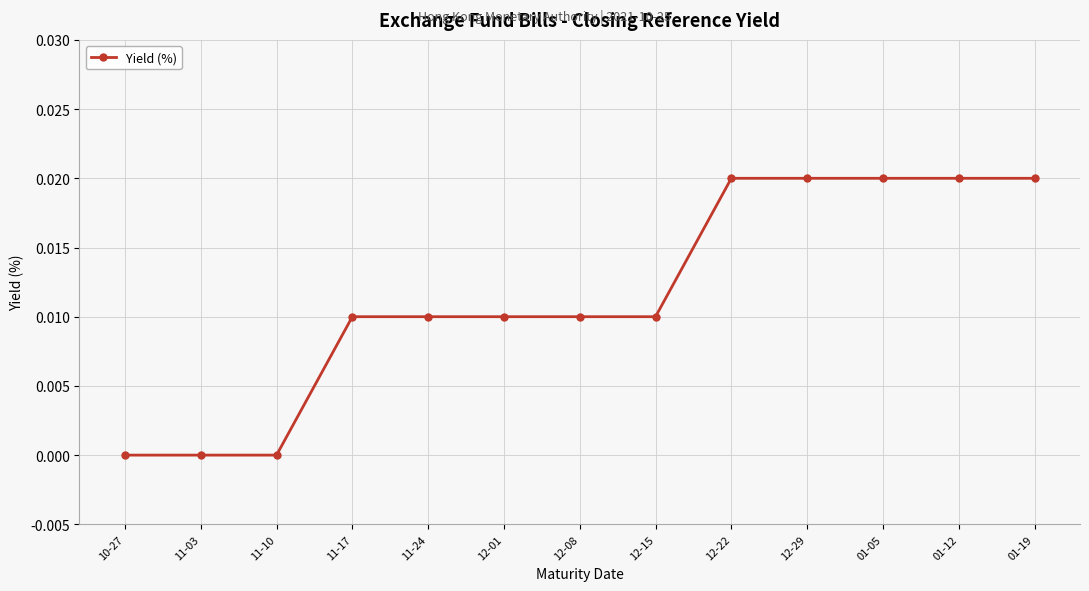

What position from the right is 11-10?

11